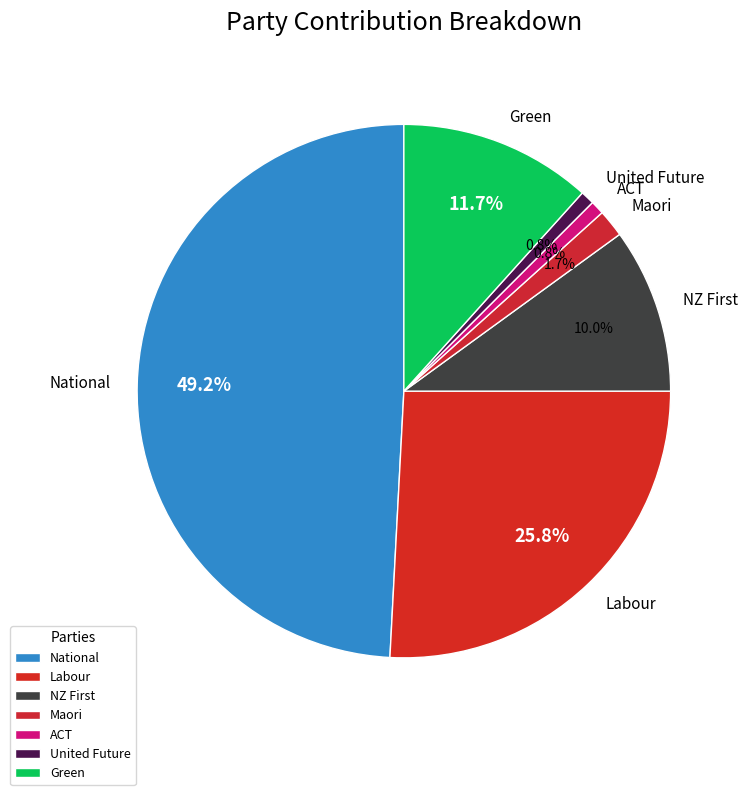

Is it true that Labour is 26% of the pie?

True